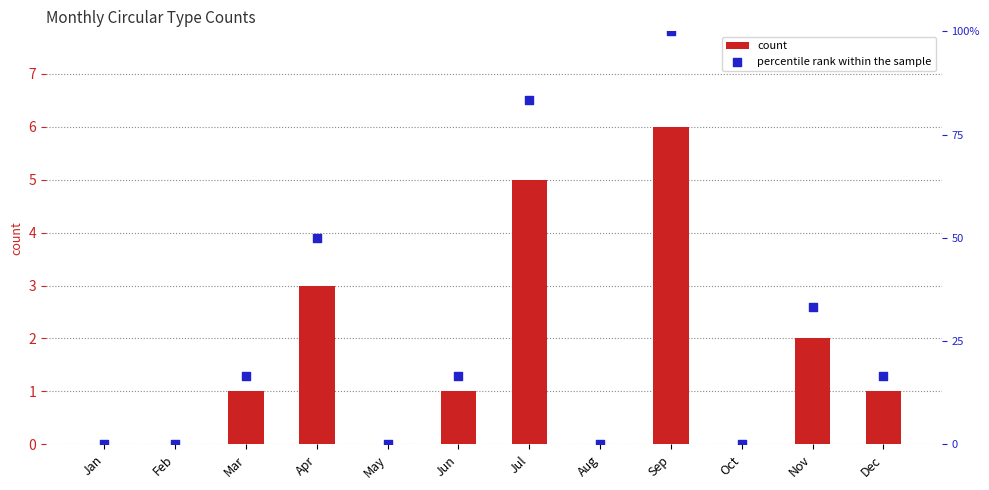

Which series reaches the minimum Y coordinate?

count